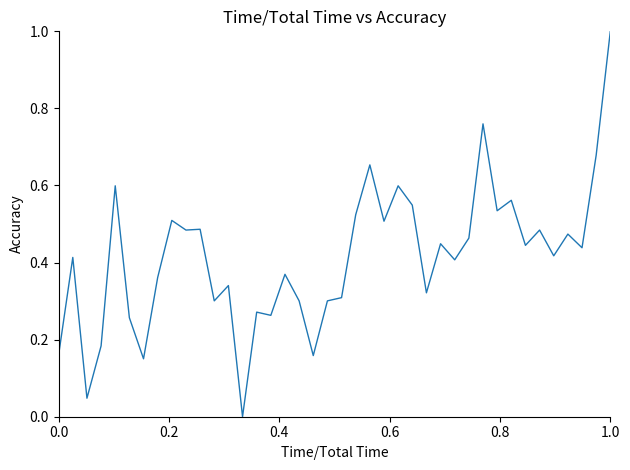

What is the difference between the maximum and minimum values?

1.0